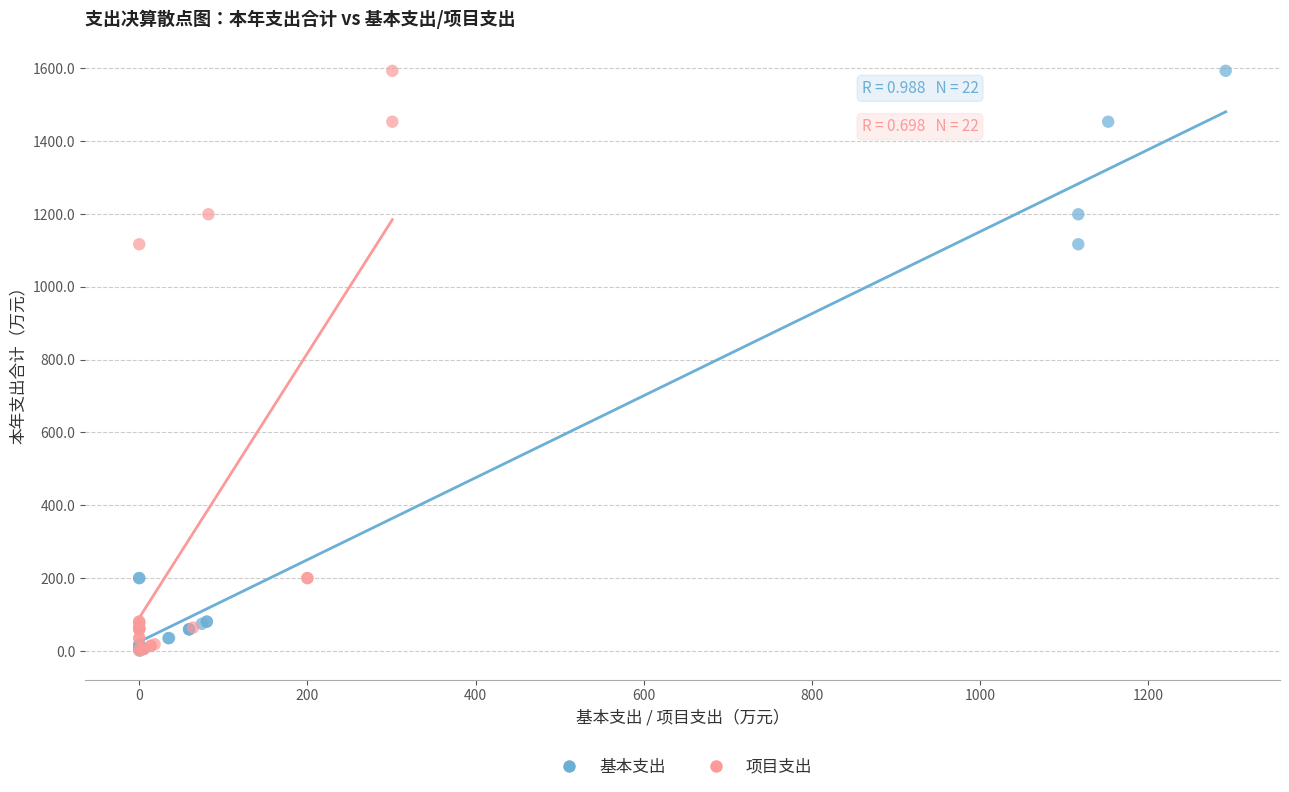

What are all the series names shown in the legend?

基本支出, 项目支出